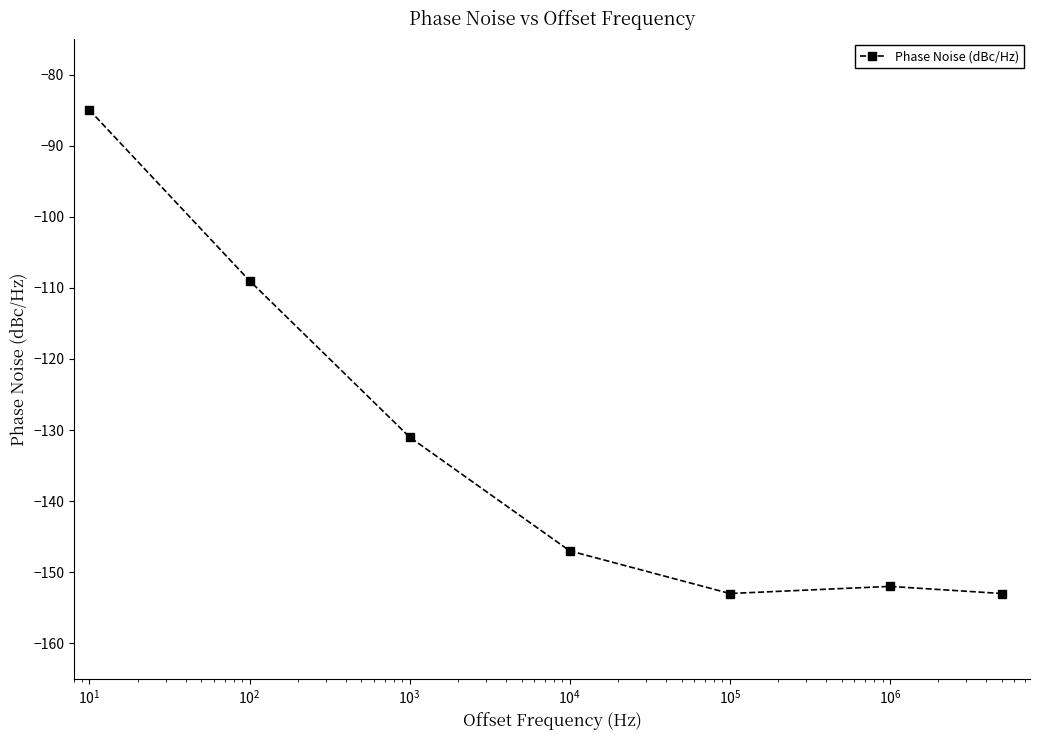

What is the difference between the second highest and minimum values?

44